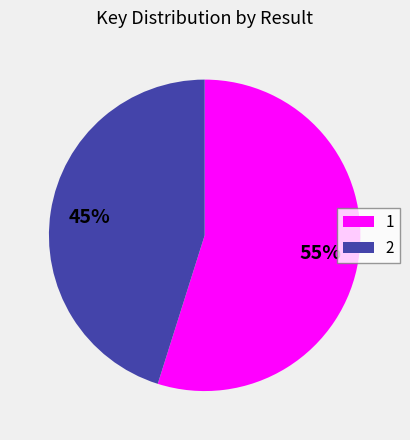

To the nearest percent, what portion does 2 represent?

45%